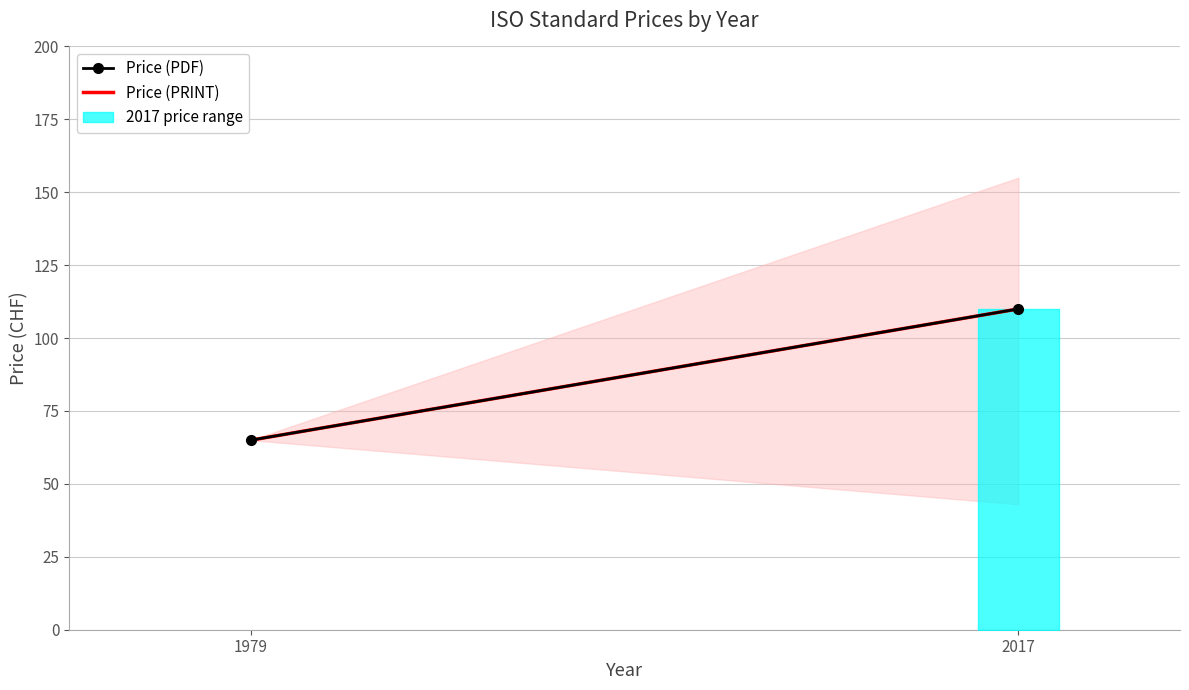

At which label is Price (PRINT) closest to 87?

1979